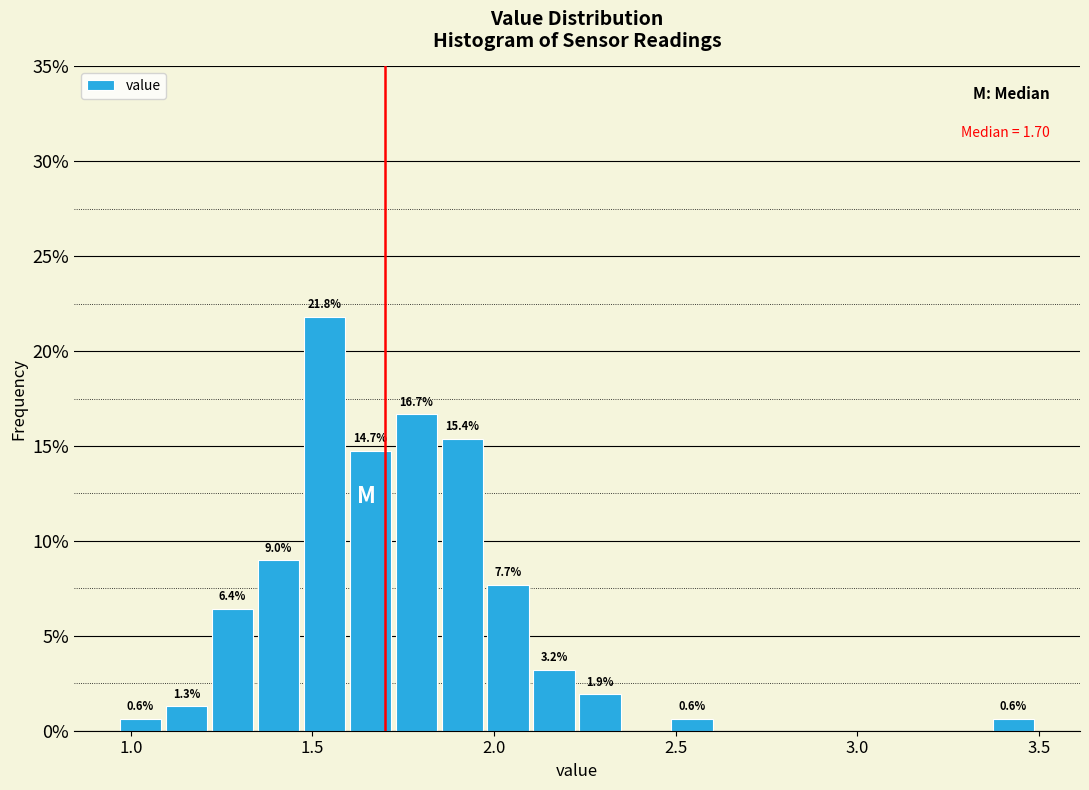

Read against the x-axis, roughly where is the centre of the tallest bar?

1.55